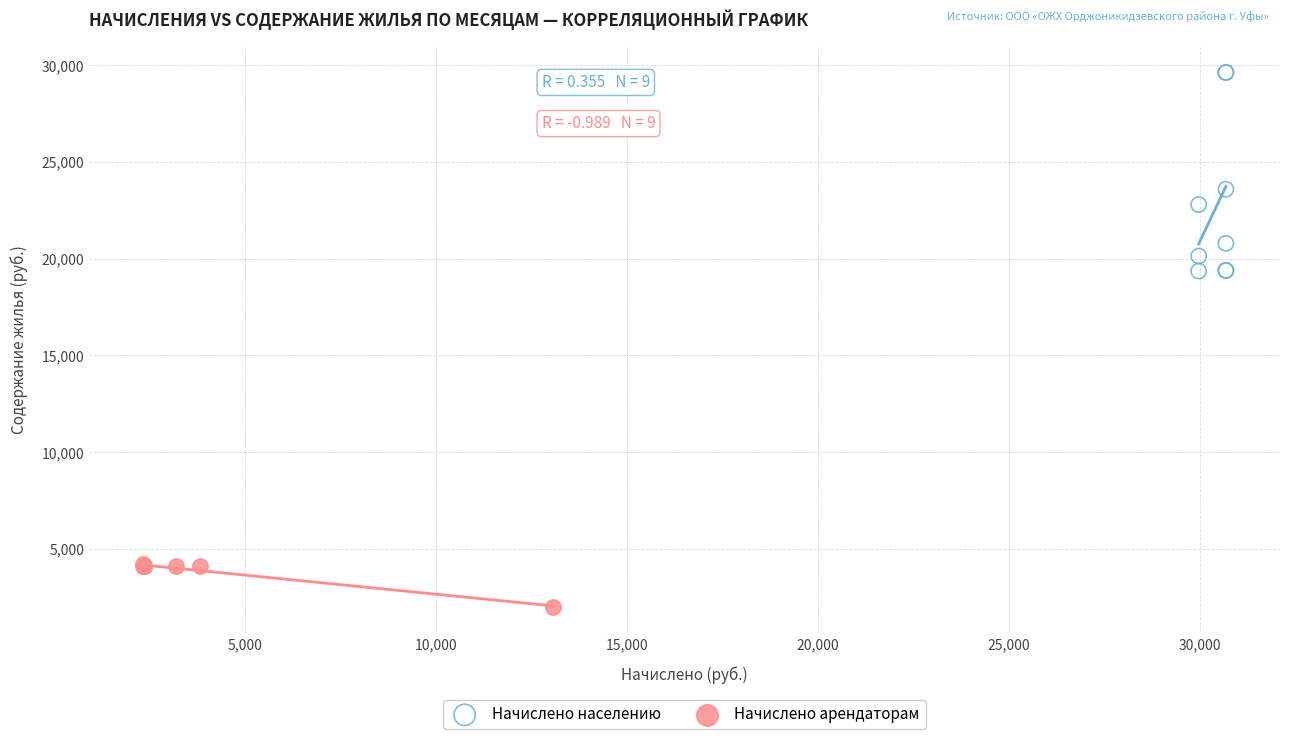

Which series contains the highest Y value?

Начислено населению